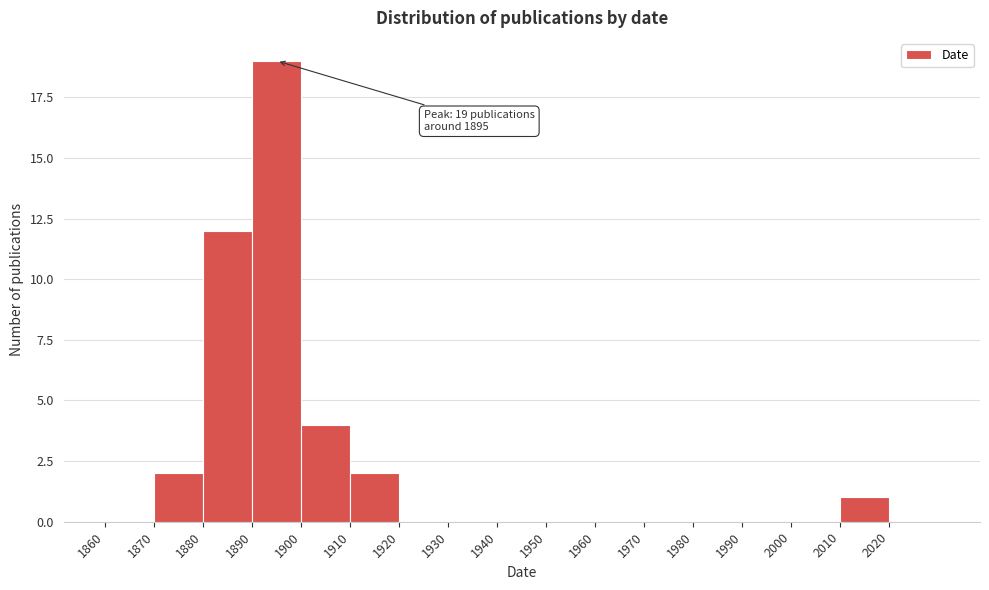

Which range on the x-axis has the tallest bar?

1890 to 1900